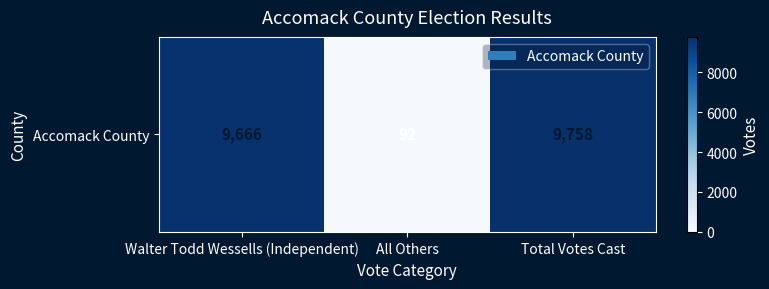

What is the change in value from Walter Todd Wessells (Independent) to Total Votes Cast?

+92